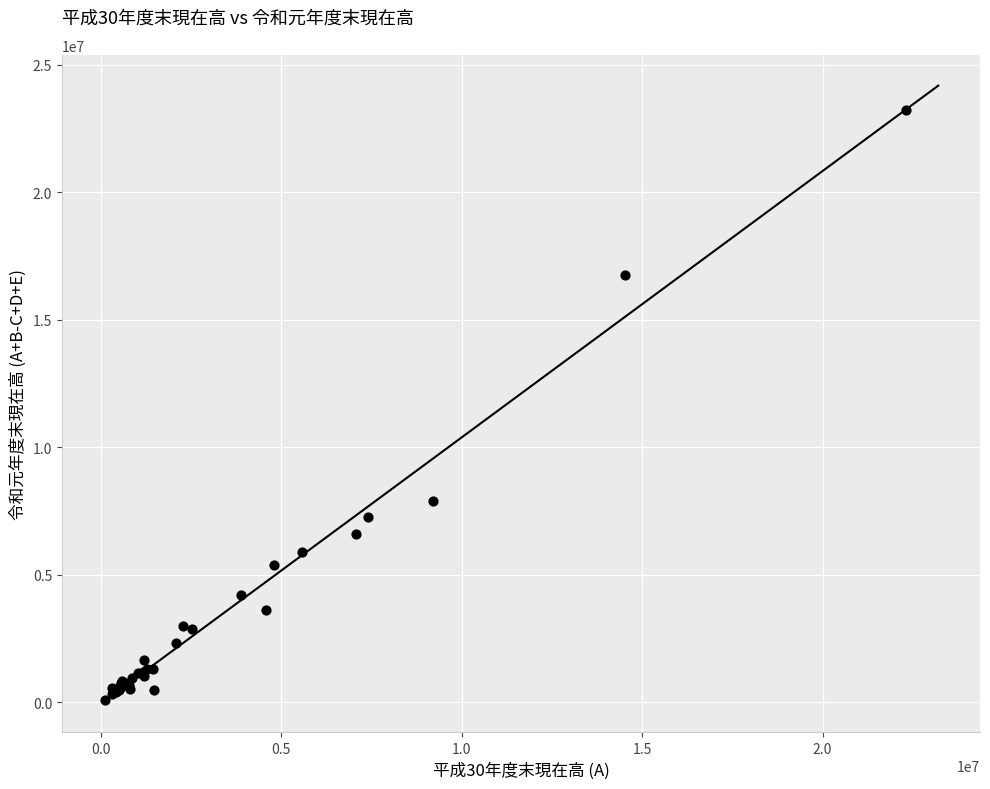

What Y value in the scatter plot is closest to 11642200?

7892724